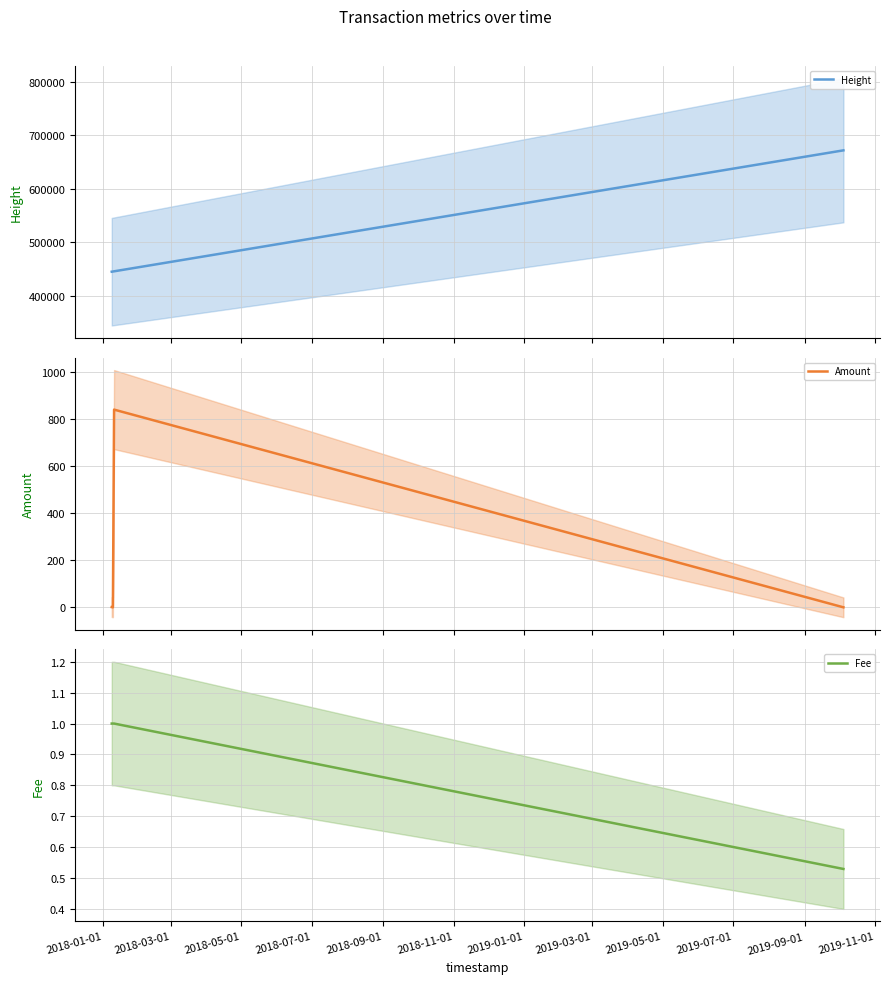

True or false: Amount has more than 0 interior local peaks.

True